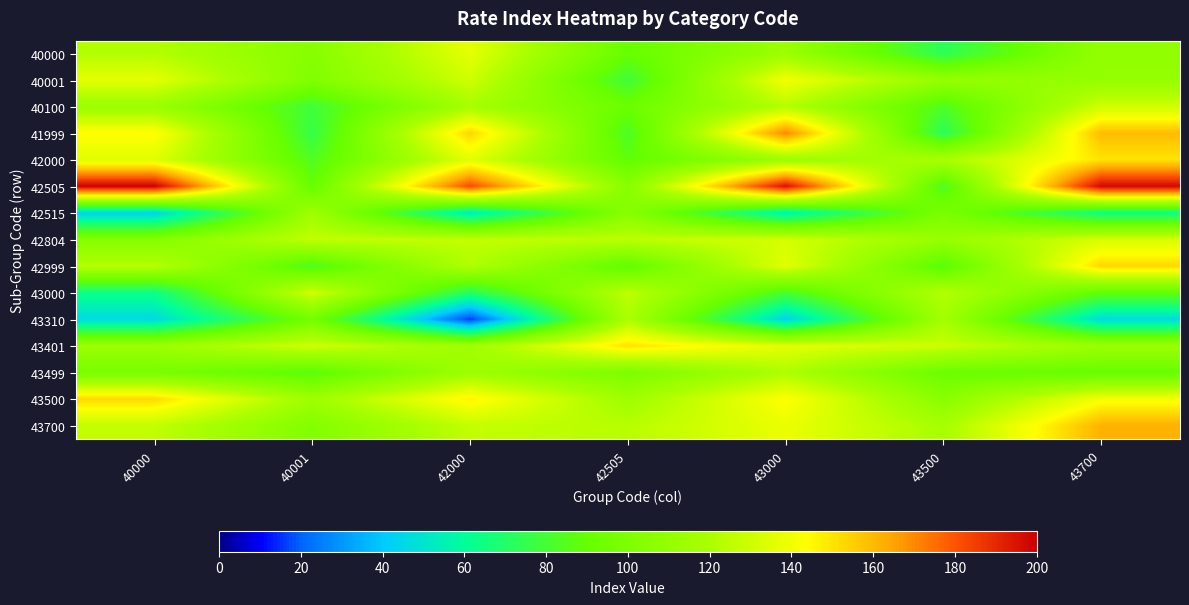

Rank the series by their maximum value, from lowest to highest.

42515, 43310, 43499, 40100, 43000, 42804, 40000, 40001, 42000, 43401, 43500, 42999, 43700, 41999, 42505